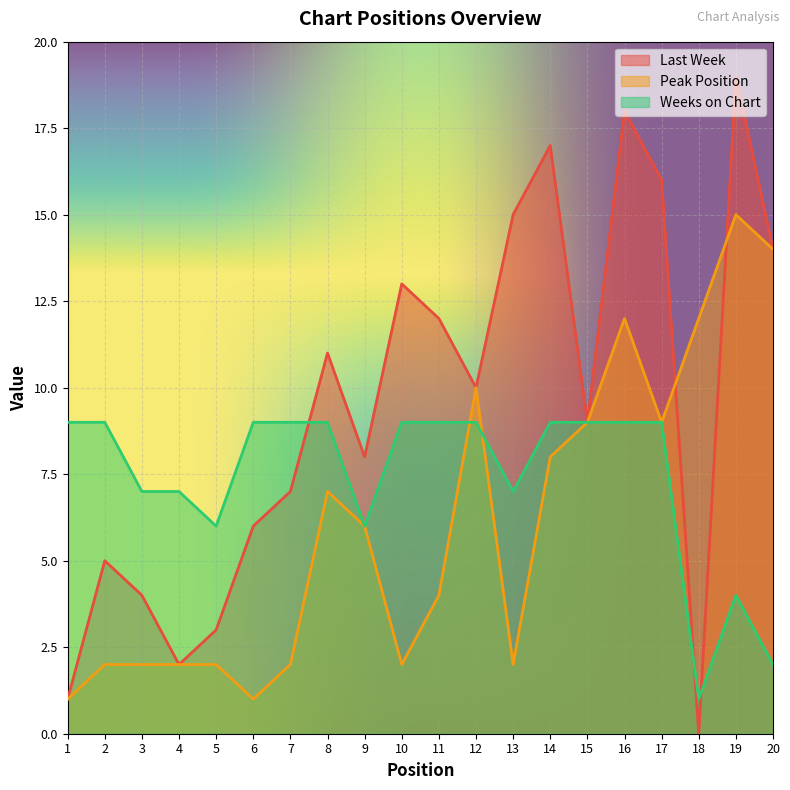

Which category has the lowest value across all series?

18